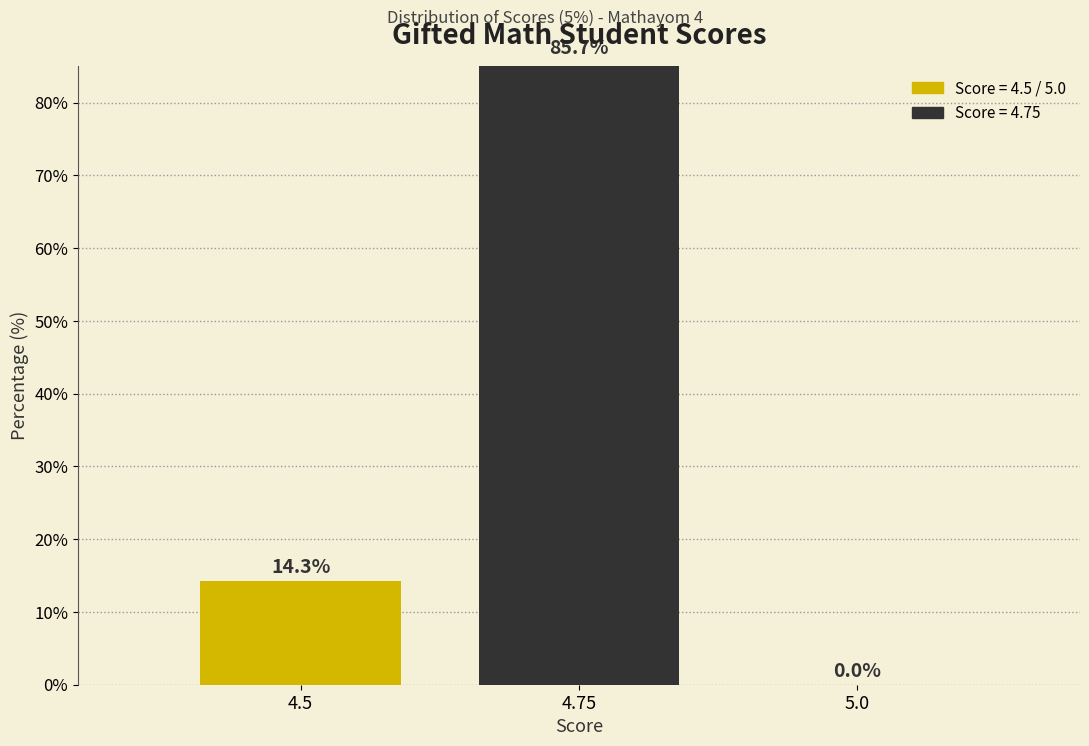

What value does the data have at 4.75?

85.7